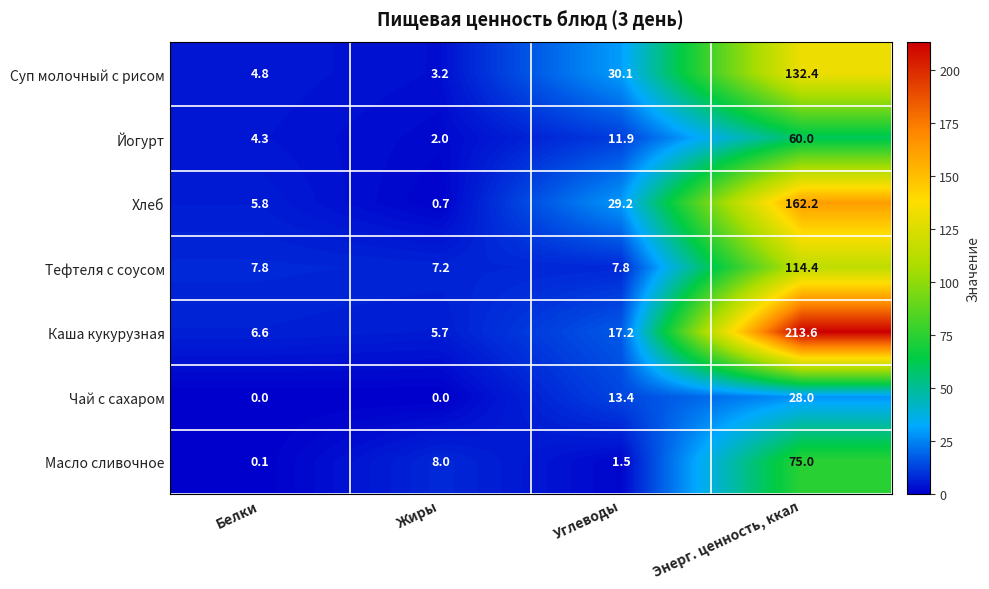

Rank the series at Белки from highest to lowest value.

Тефтеля с соусом, Каша кукурузная, Хлеб, Суп молочный с рисом, Йогурт, Масло сливочное, Чай с сахаром